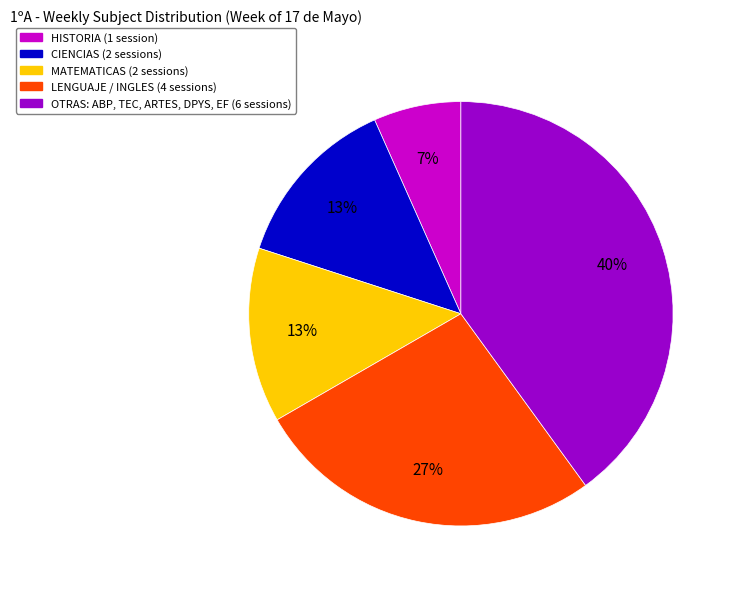

To the nearest percent, what is the difference between the OTRAS: ABP, TEC, ARTES, DPYS, EF (6 sessions) and MATEMATICAS (2 sessions) slice percentages?

27%